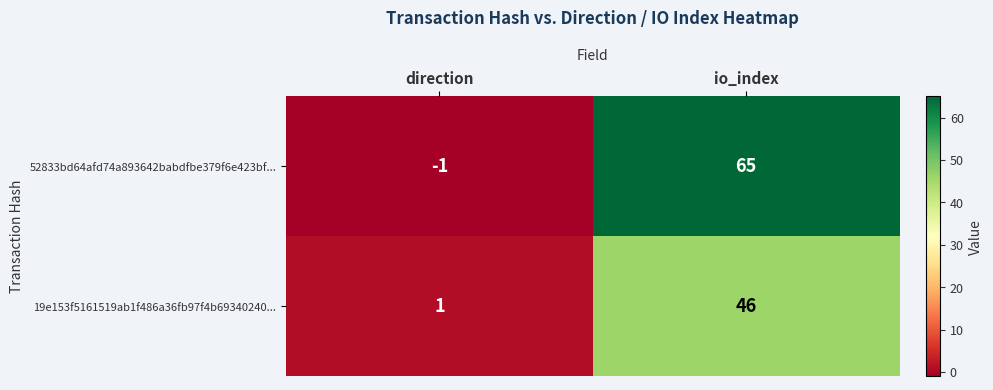

Between direction and io_index, which series saw the biggest shift?

52833bd64afd74a893642babdfbe379f6e423bf...